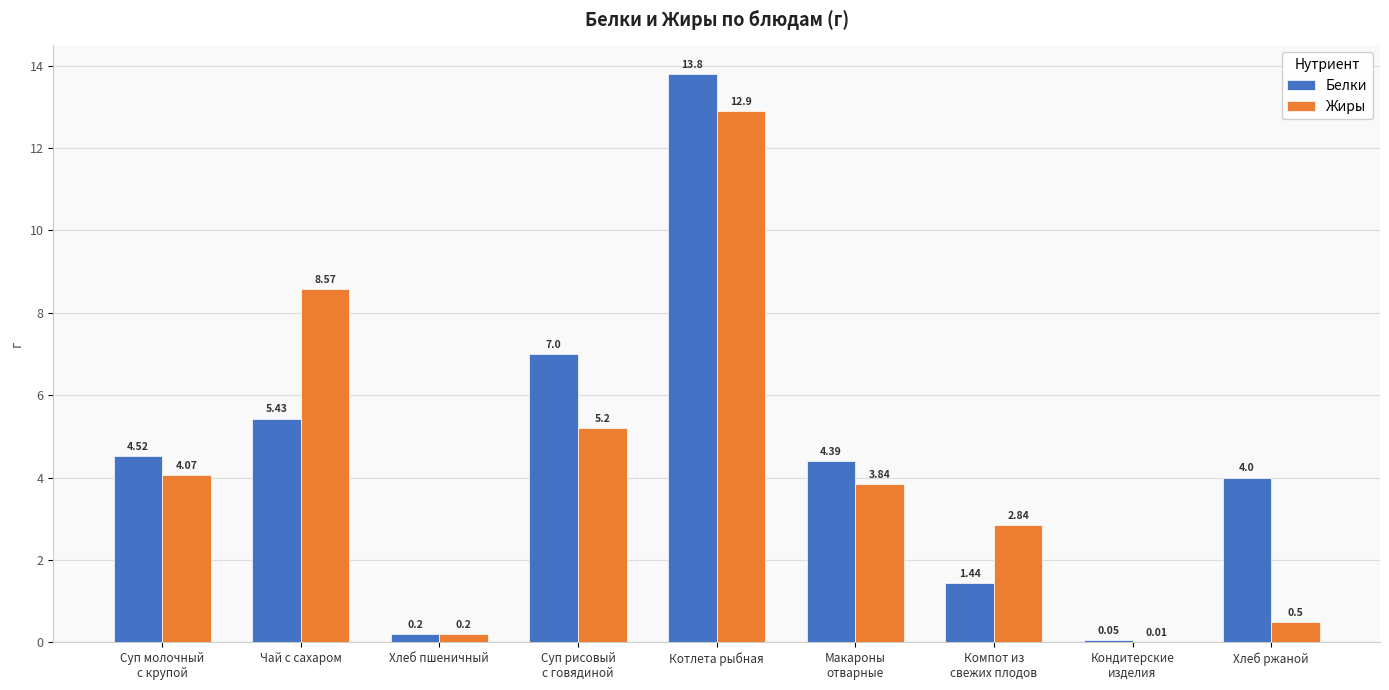

Is the value of Жиры at Хлеб ржаной greater than the value of Белки at Котлета рыбная?

No